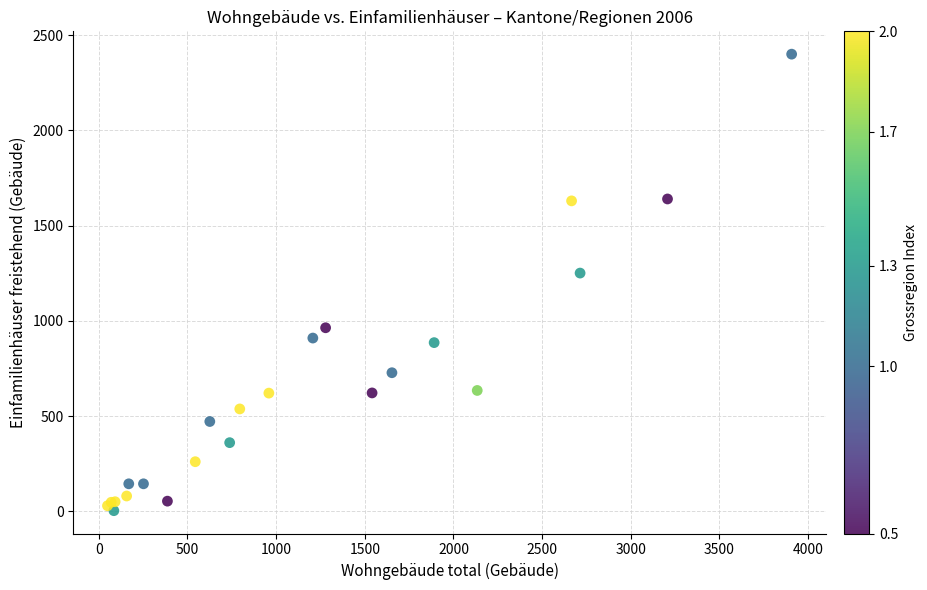

What Y value in the scatter plot is closest to 1202?

1251